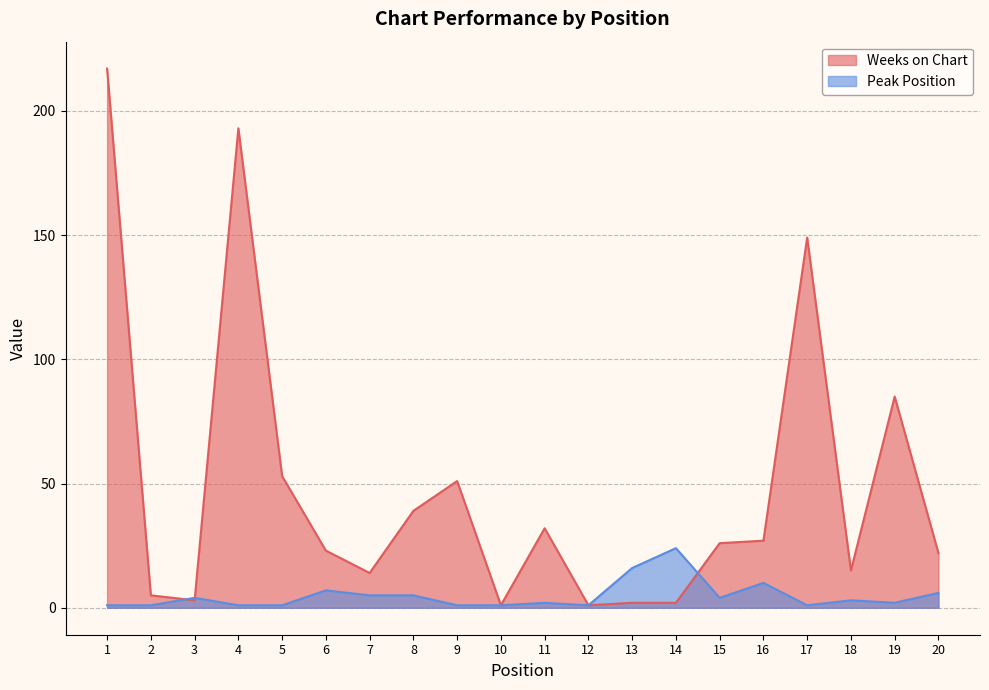

True or false: Peak Position has a value of 1 at 9.

False